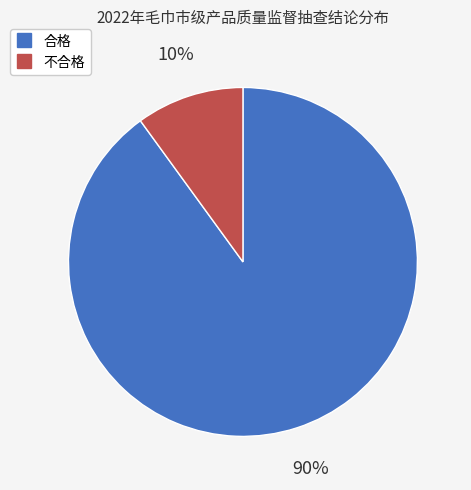

The 不合格 slice represents 10% of the pie. True or false?

True